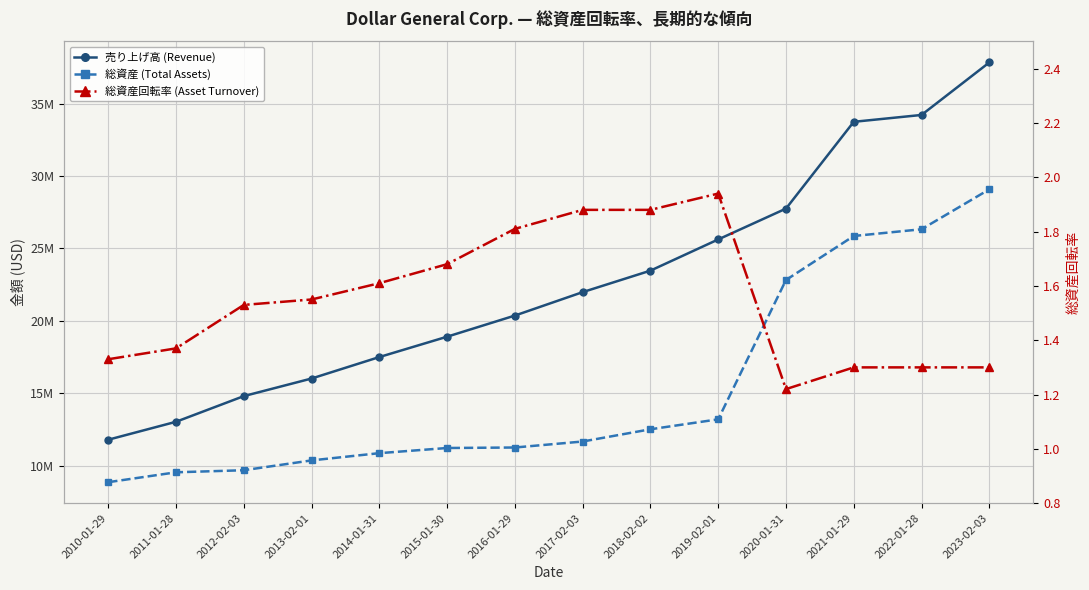

Which series has the largest total across all categories?

売り上げ高 (Revenue)